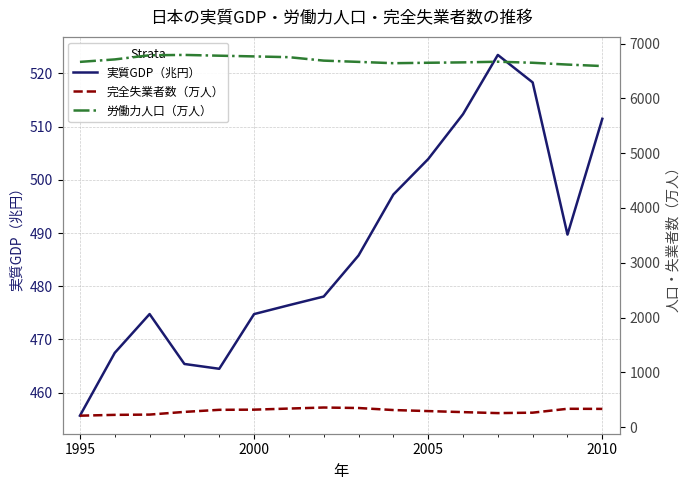

Which category has the lowest value in the 実質GDP（兆円） series?

1995